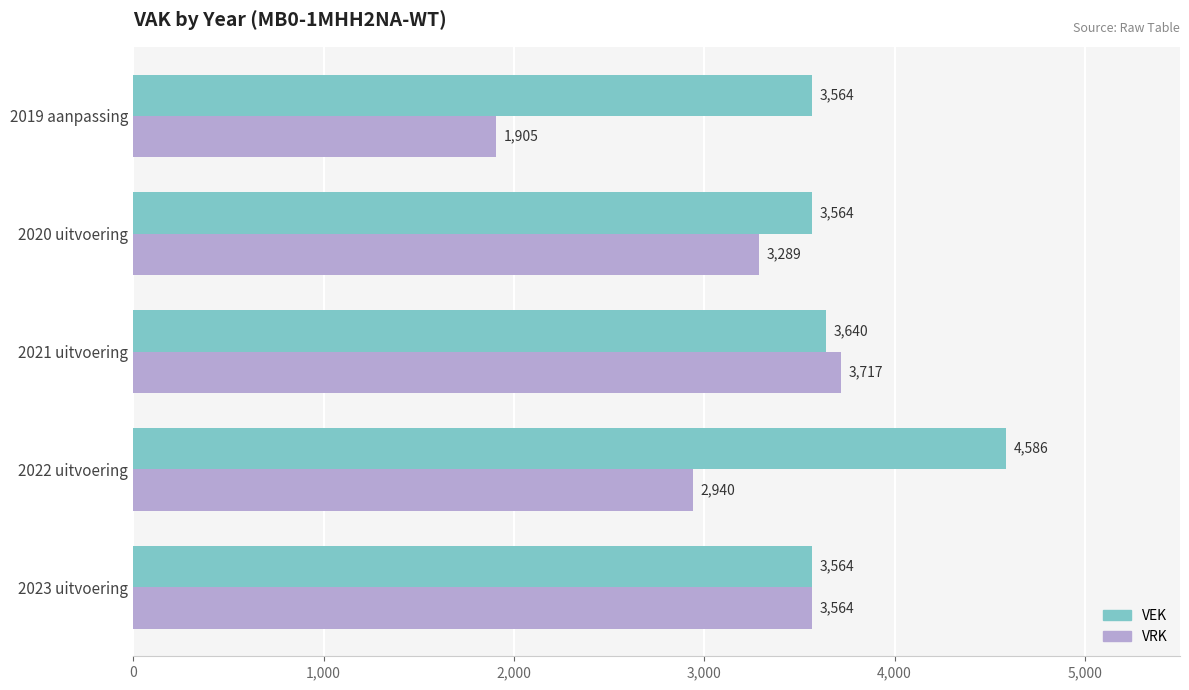

Is the value of VRK at 2021 uitvoering greater than the value of VEK at 2019 aanpassing?

Yes